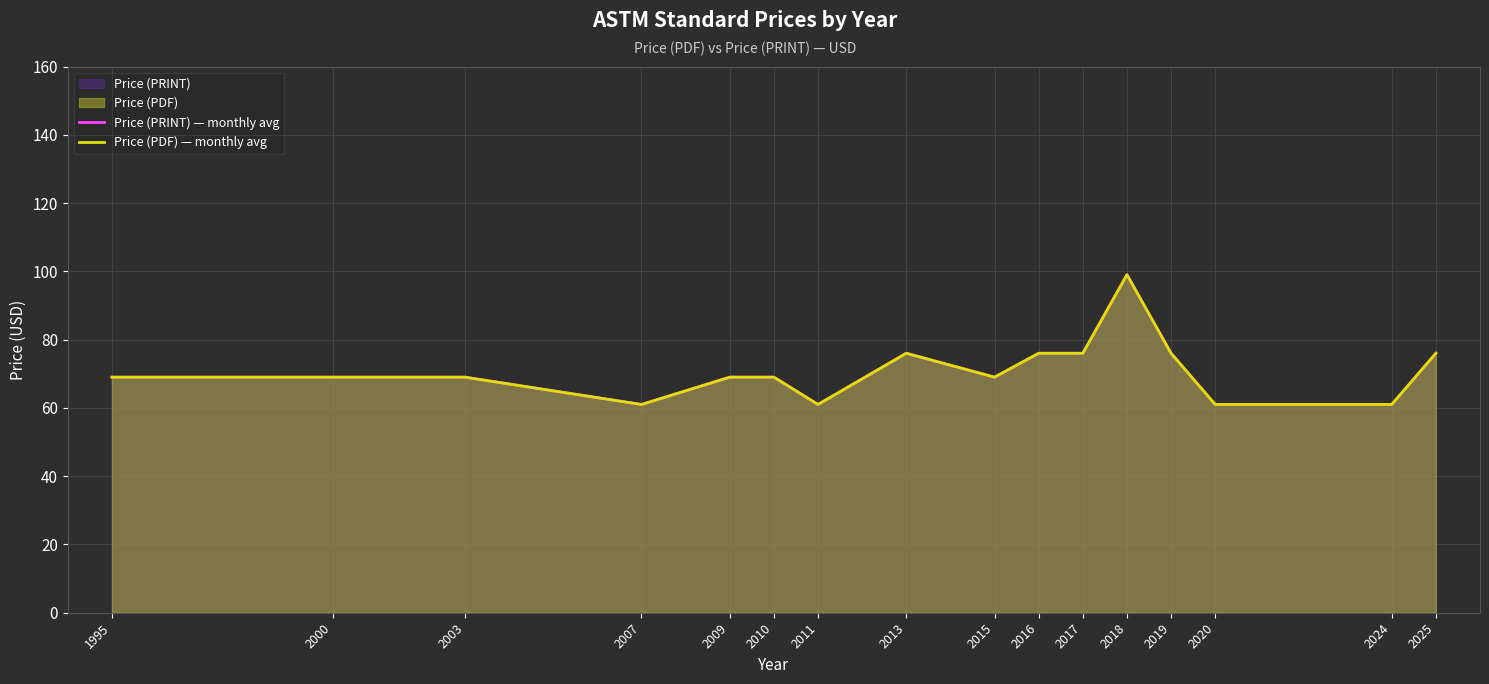

What is the average value of the Price (PDF) — monthly avg series?

71